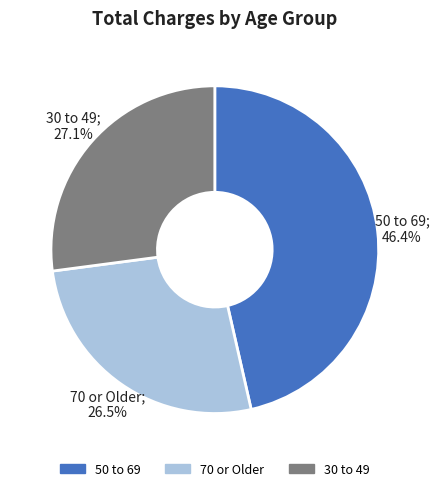

Does any single category account for the majority?

No